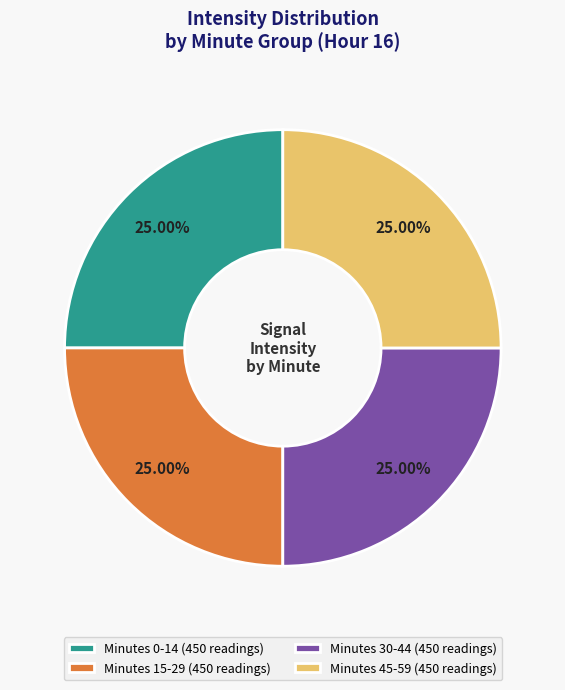

Count the number of slices in the pie.

4